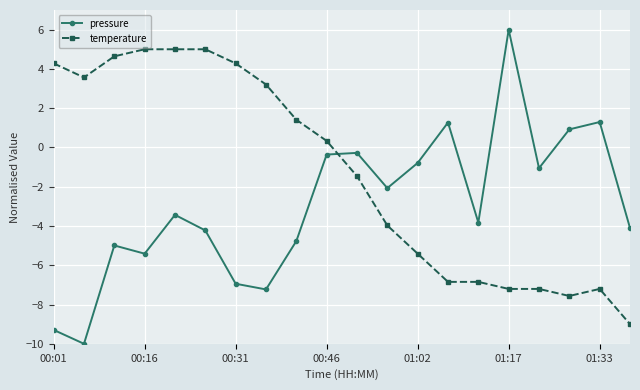

How many data points in temperature are less than 0?

10